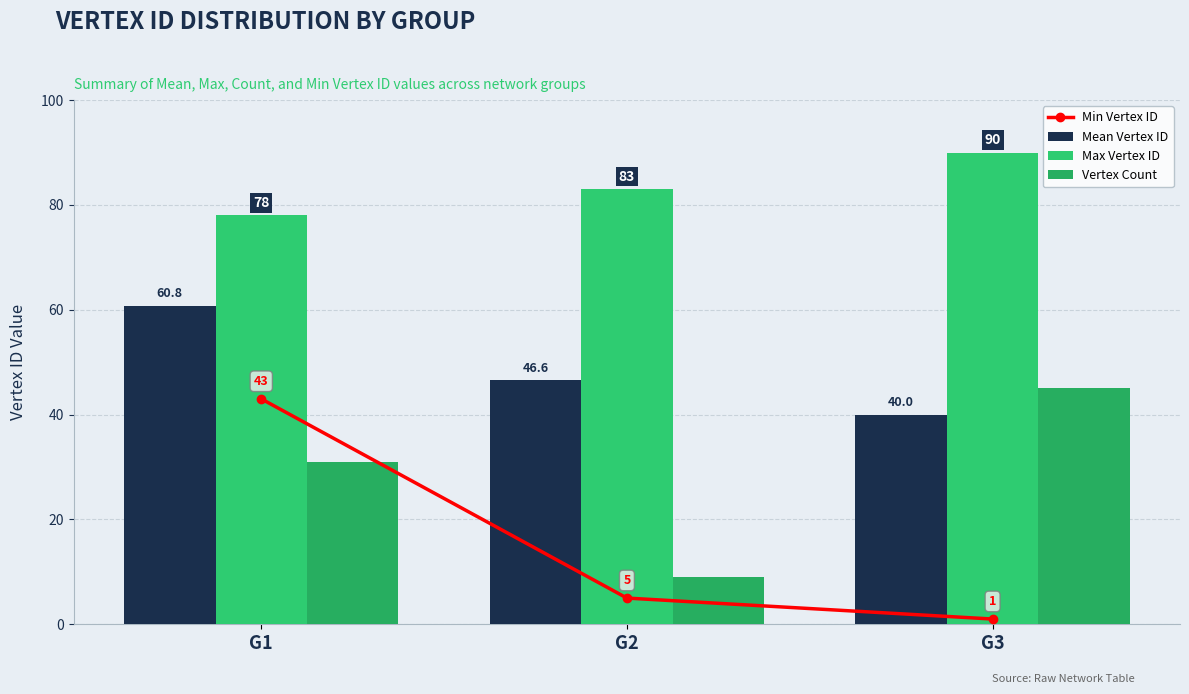

Where is Max Vertex ID nearest to the value 84?

G2